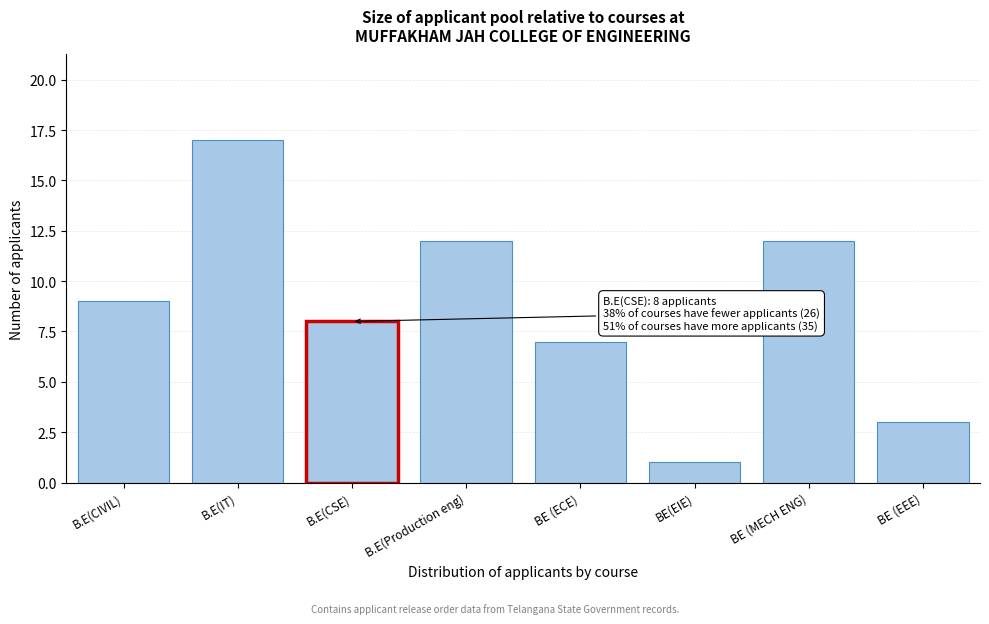

Reading left to right, transcribe all the data shown in this chart.

9	17	8	12	7	1	12	3